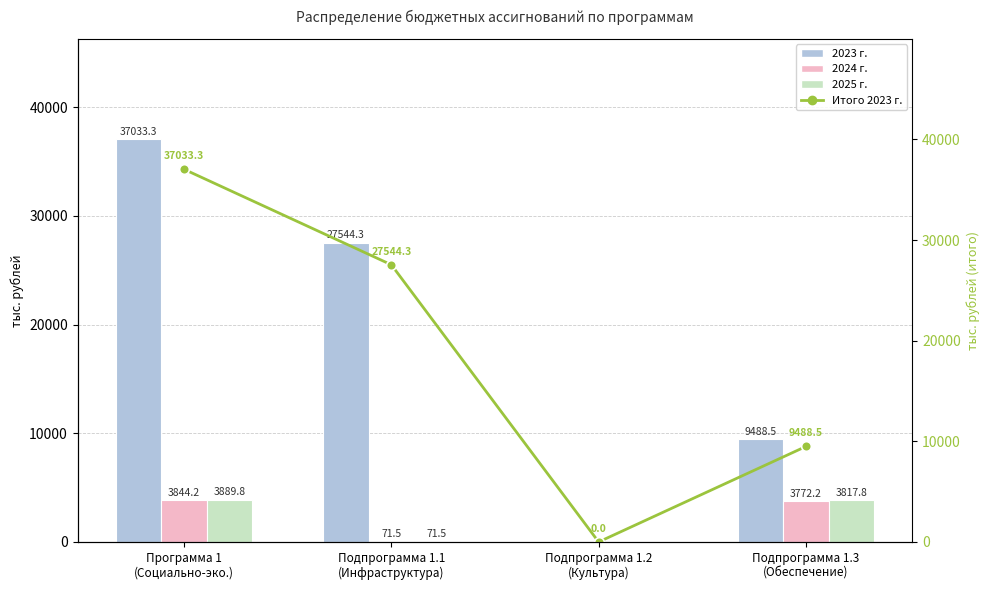

At which label does 2024 г. first exceed 3772?

Программа 1
(Социально-эко.)